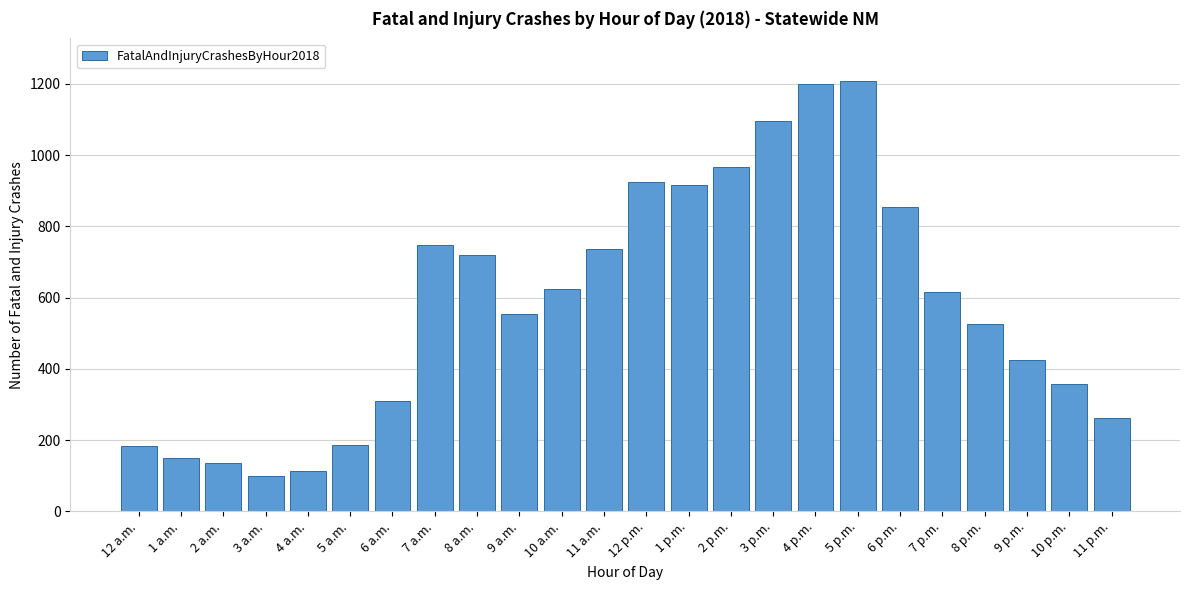

Approximately how many times larger is the value at 8 a.m. compared to 6 a.m.?

2.3